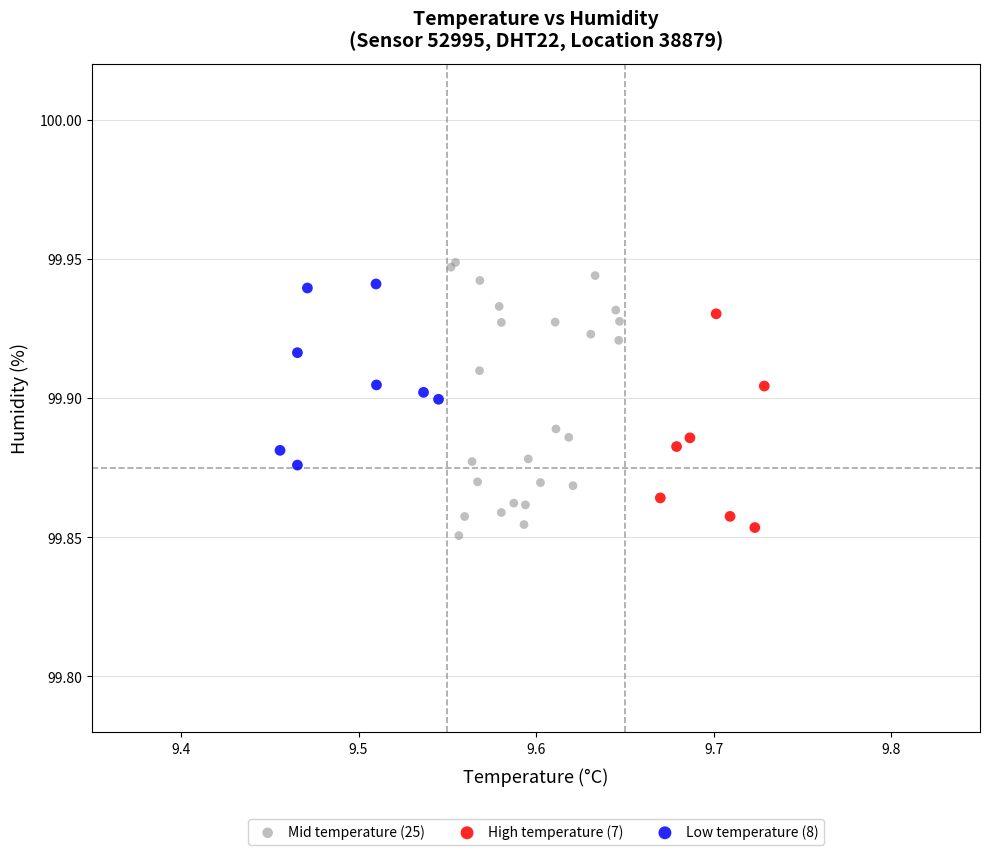

Which series has the widest spread of Y values?

Mid temperature (25)